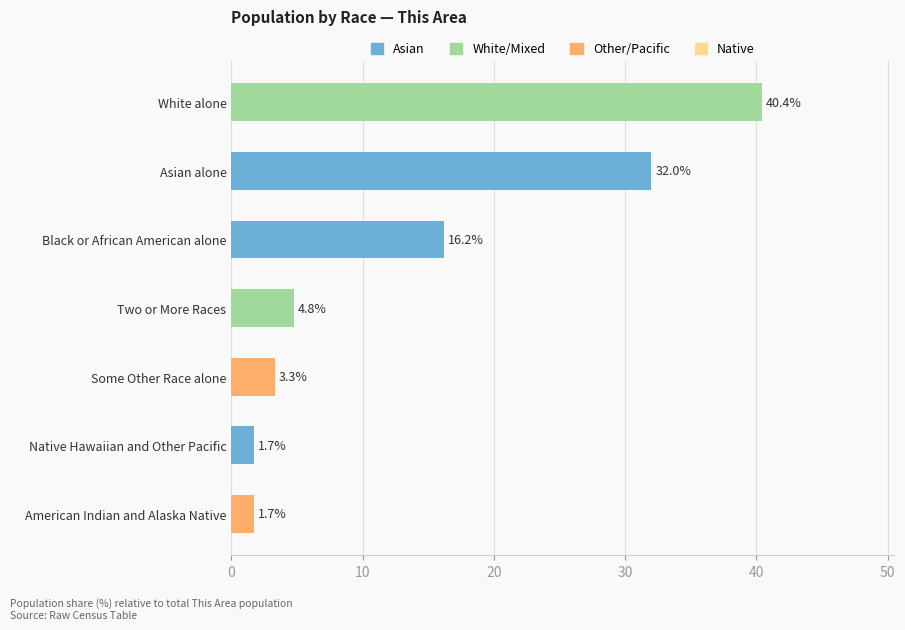

Which category has the highest value across all series?

White alone